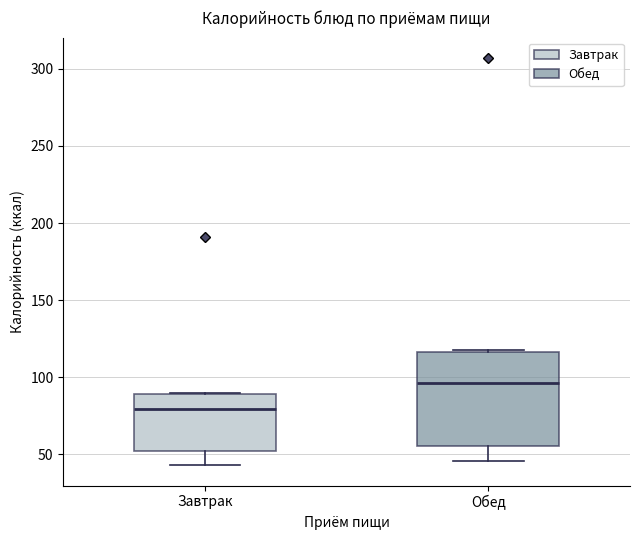

Which box is the tallest, from its lower edge to its upper edge?

Обед